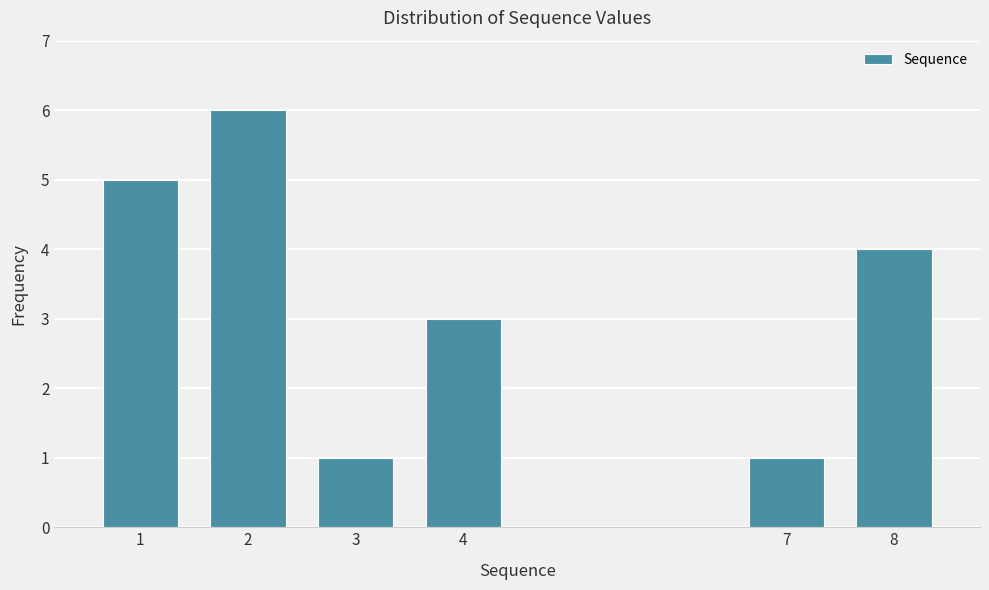

Reading right to left, what are all the values shown in this chart?

4	1	3	1	6	5